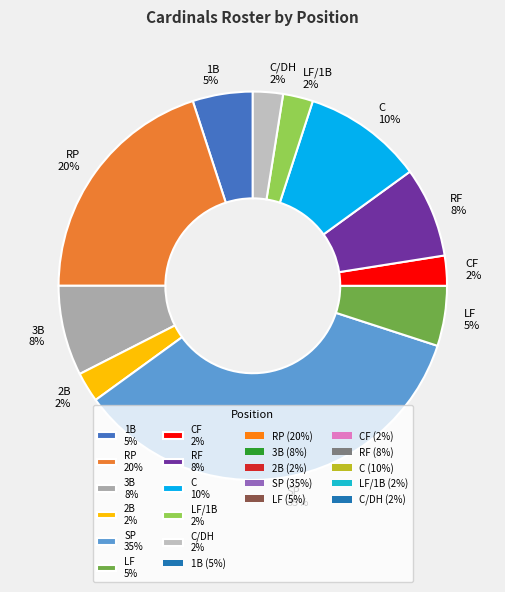

What is the largest slice in the pie chart?

SP 35%